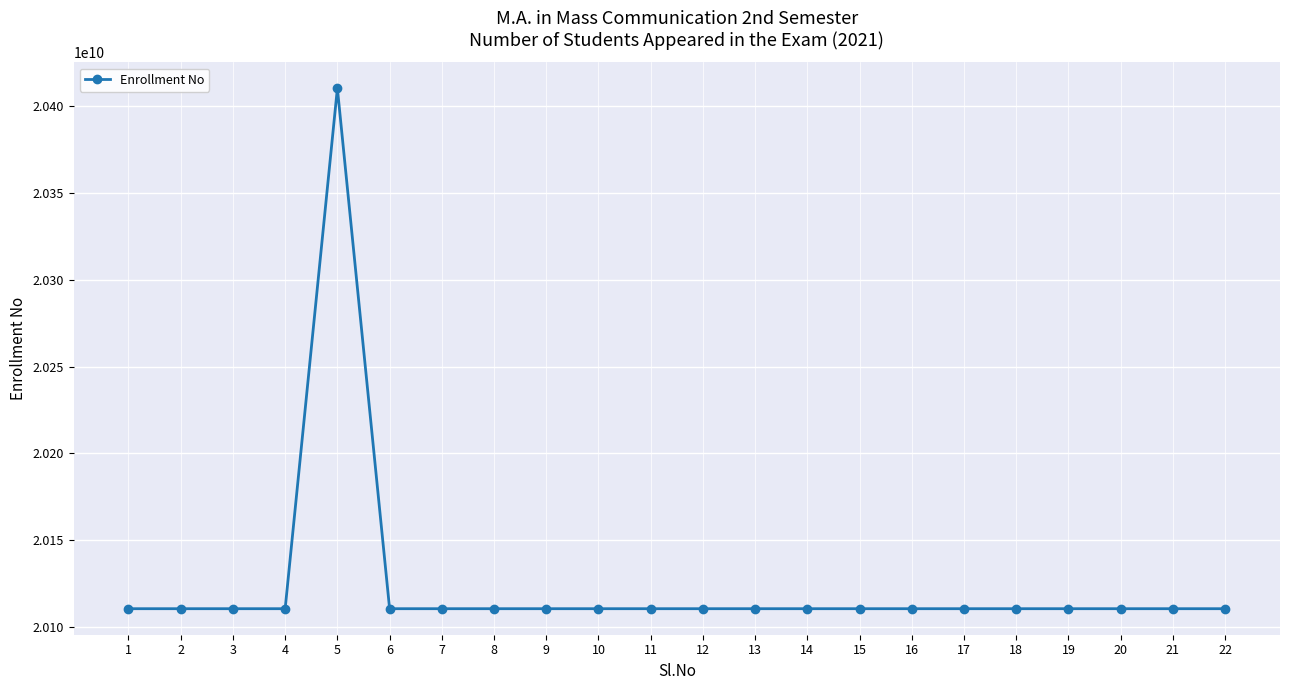

What is the difference between the second highest and minimum values?

30